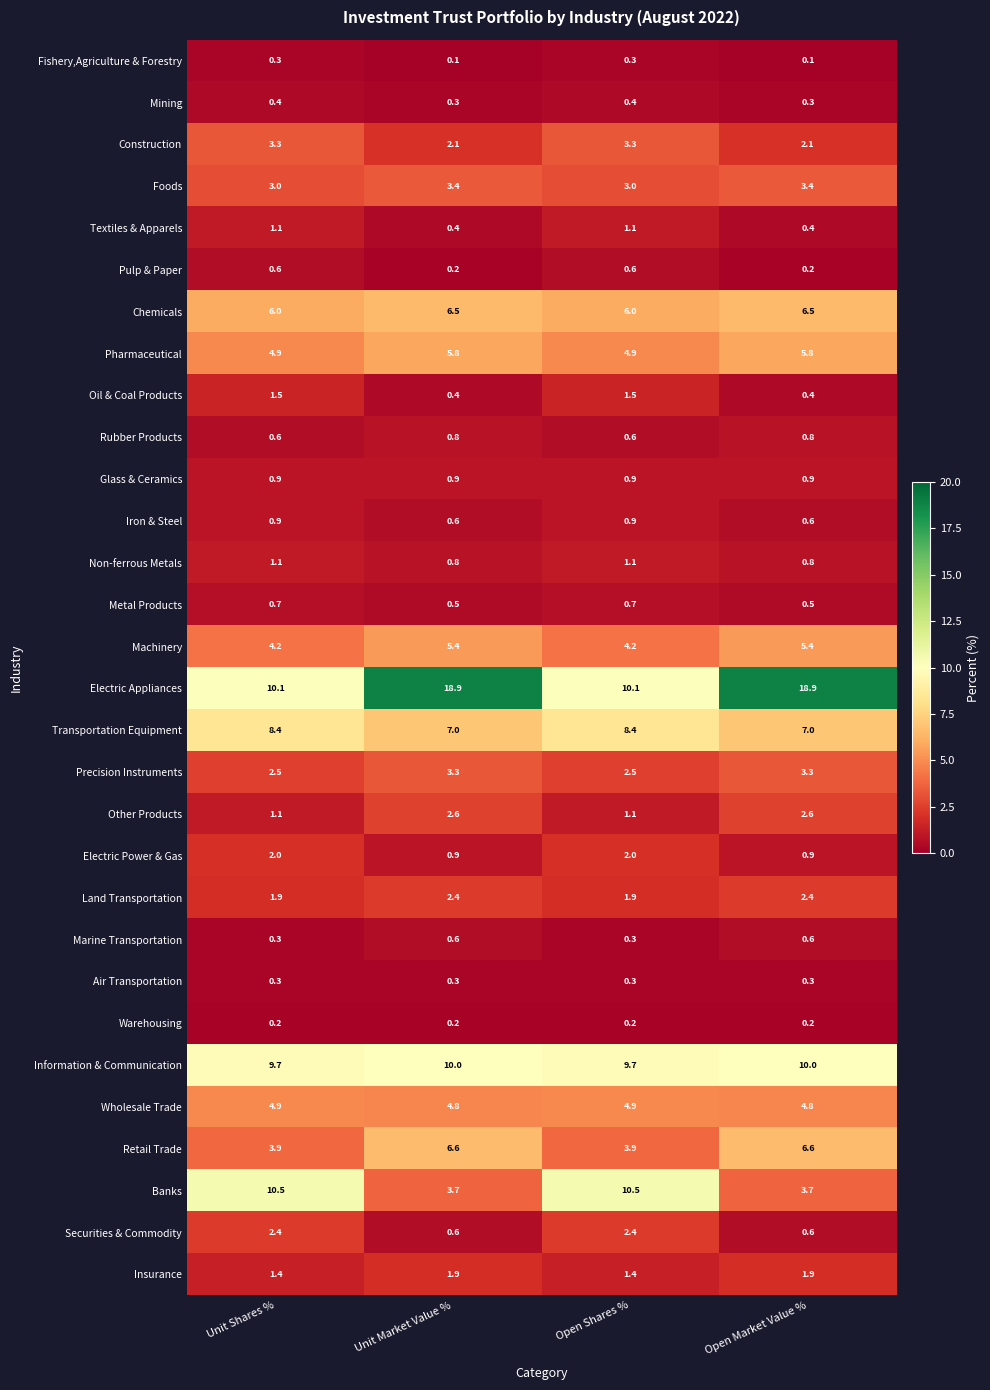

What is the maximum value shown in the chart?

18.9